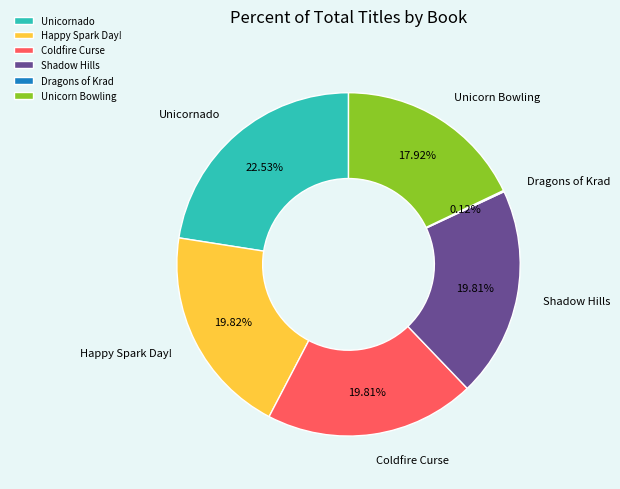

Is there any slice that represents more than half of the pie?

No